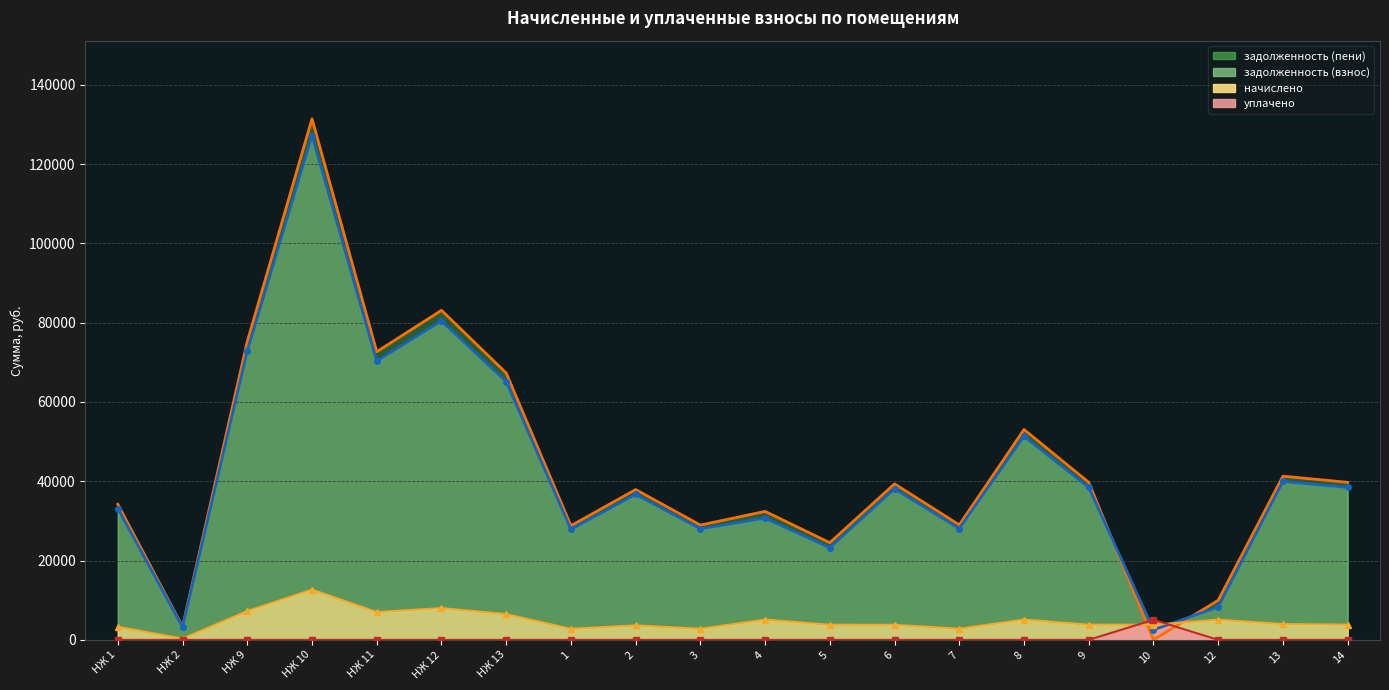

How many lines are shown in the chart?

4